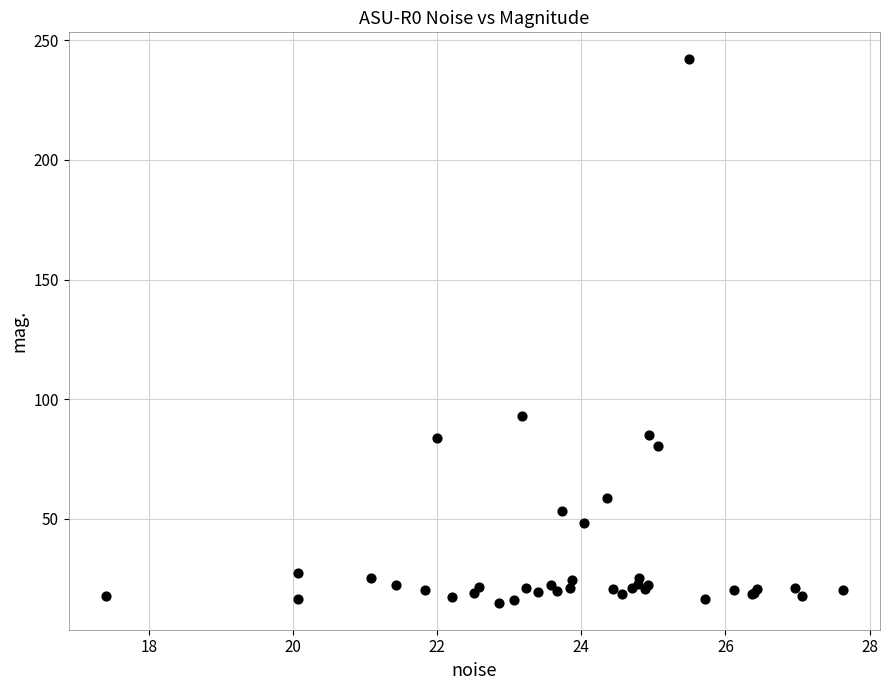

What Y value in the scatter plot is closest to 128?

93.2